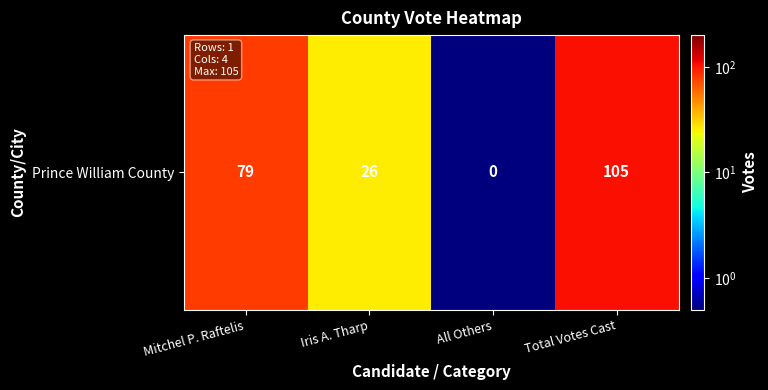

List the labels in order of value, largest first.

Total Votes Cast, Mitchel P. Raftelis, Iris A. Tharp, All Others